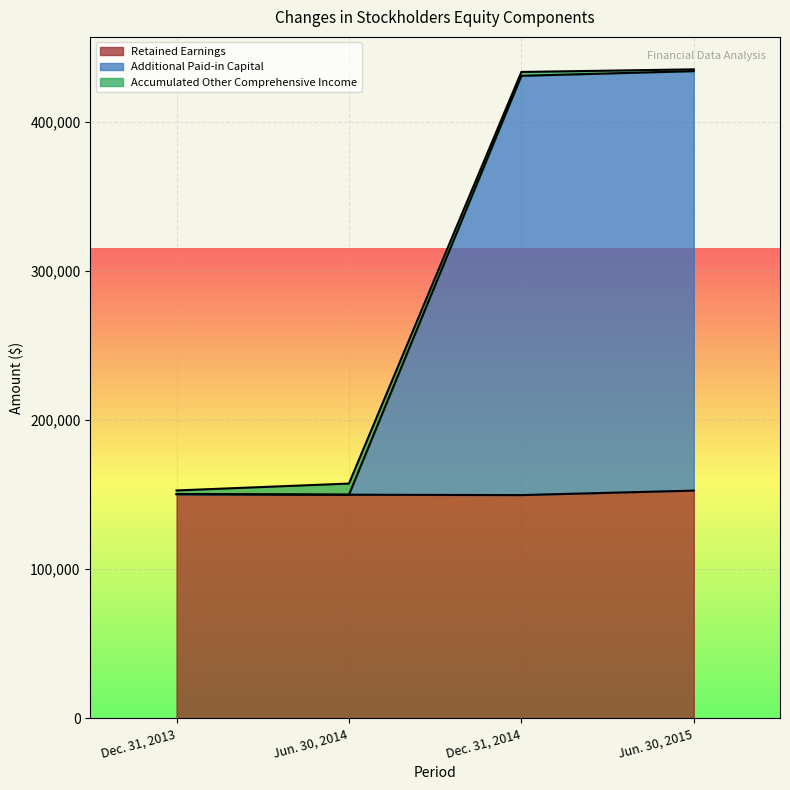

At which label does Retained Earnings reach its peak?

Jun. 30, 2015